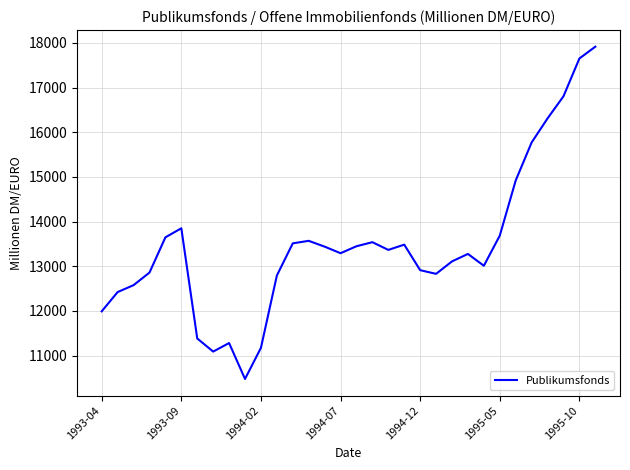

What is the greatest value displayed?

17916